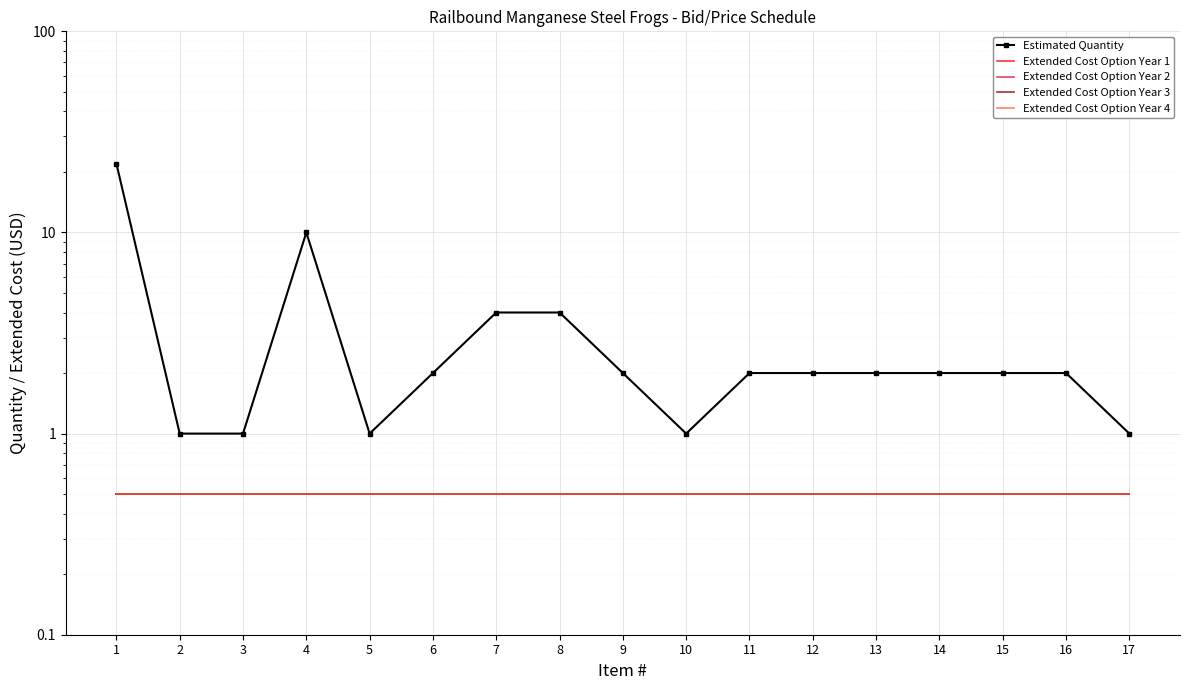

How many lines are shown in the chart?

5